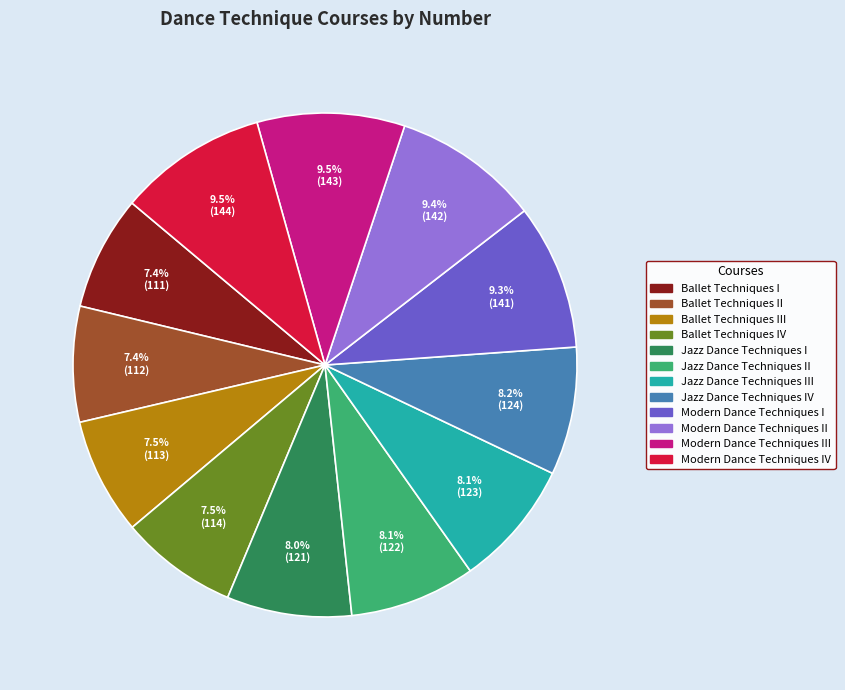

Is there any slice that represents more than half of the pie?

No